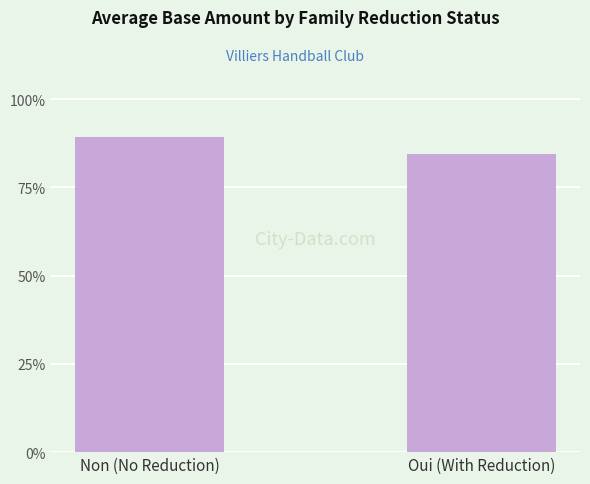

Where is the data nearest to the value 173?

Oui (With Reduction)